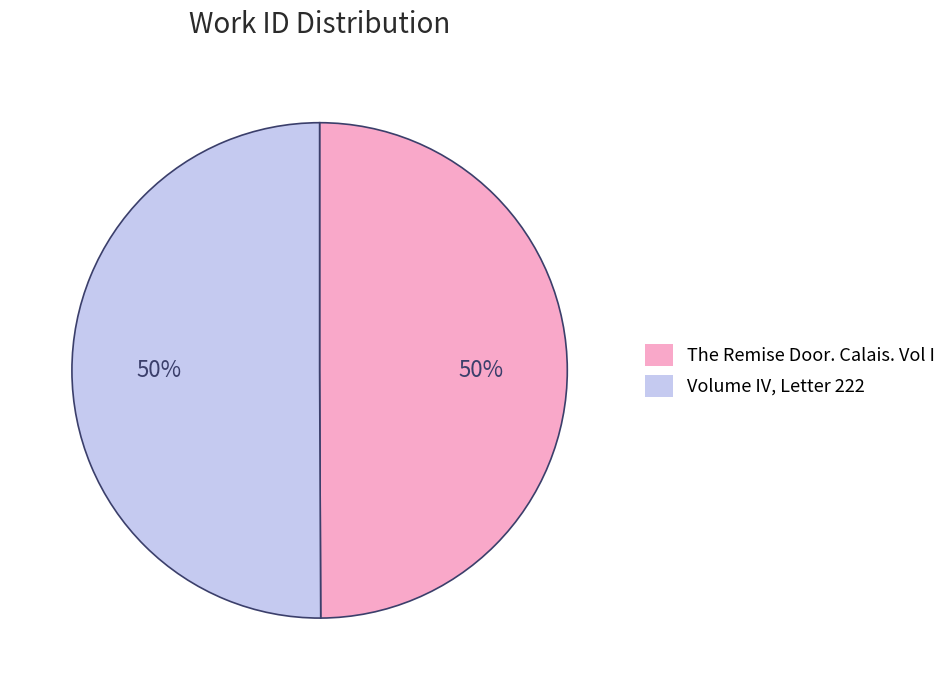

To the nearest percent, what percentage of the pie is The Remise Door. Calais. Vol I?

50%